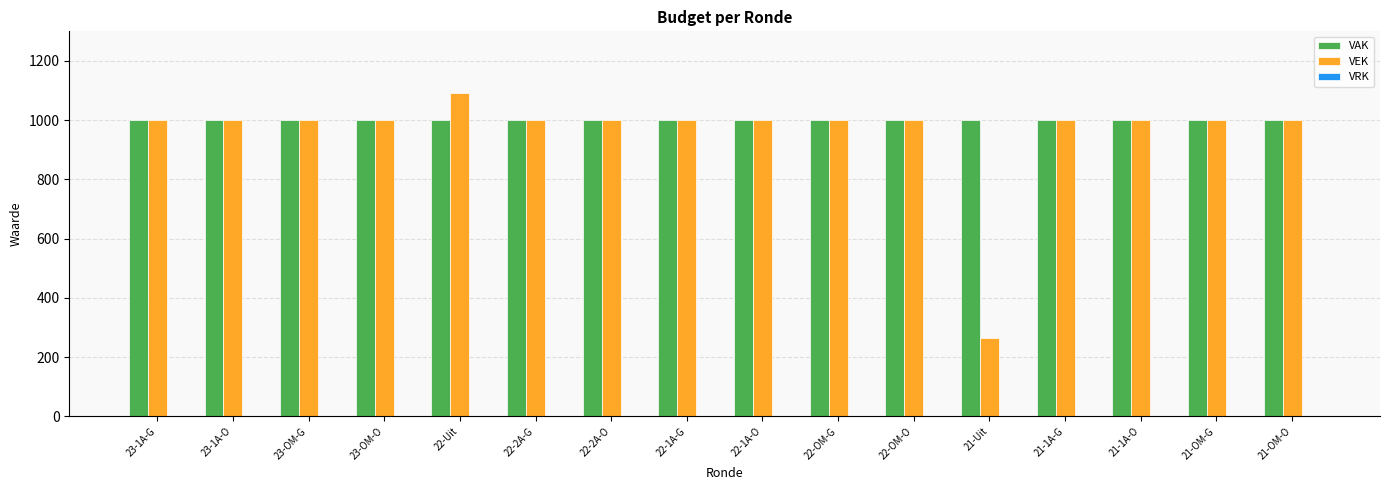

What value does the VAK series have at 22-1A-O?

1000